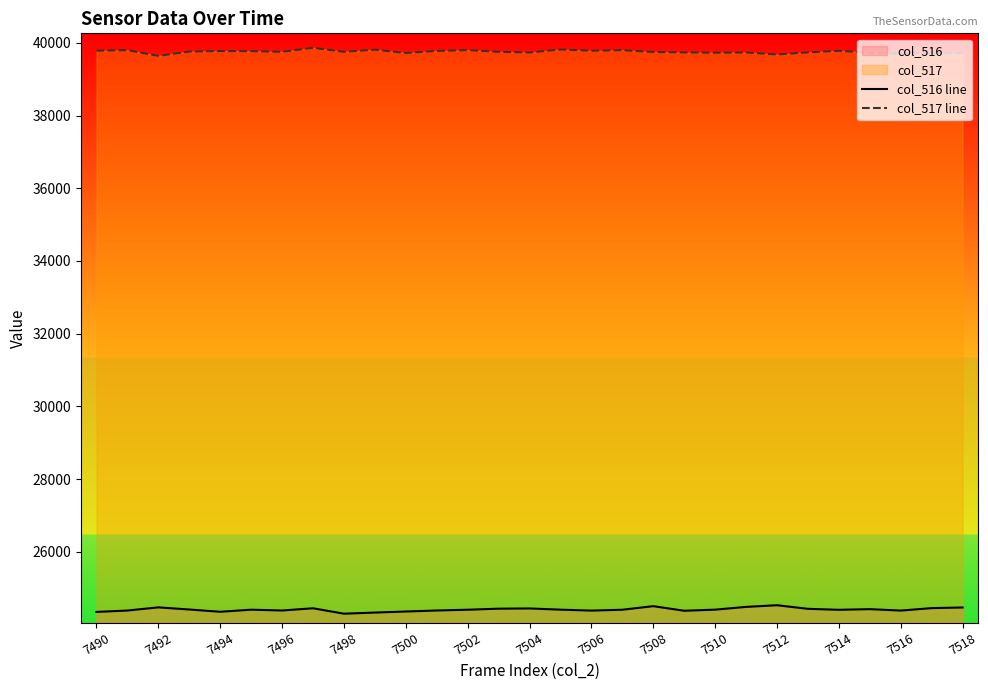

Rank the series at 7510 from highest to lowest value.

col_517 line, col_516 line